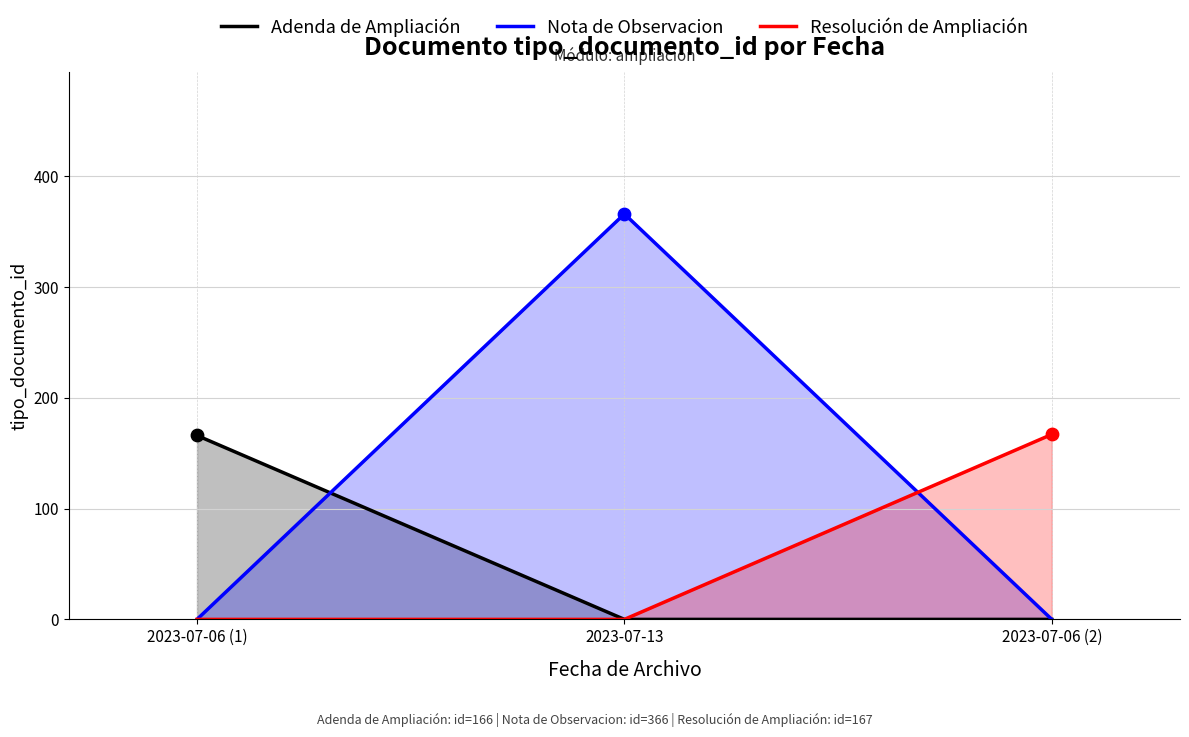

At how many categories does at least one series exceed 352?

1